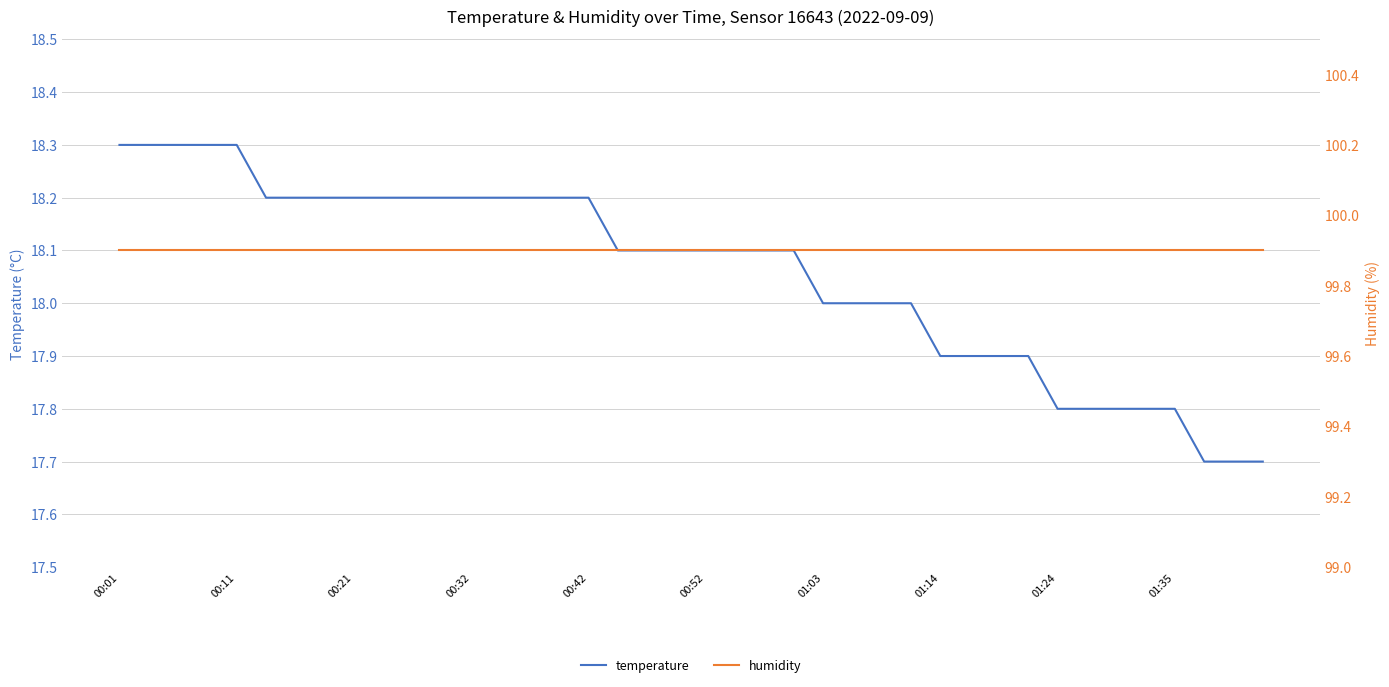

Which has a higher value, 36 or 10?

10